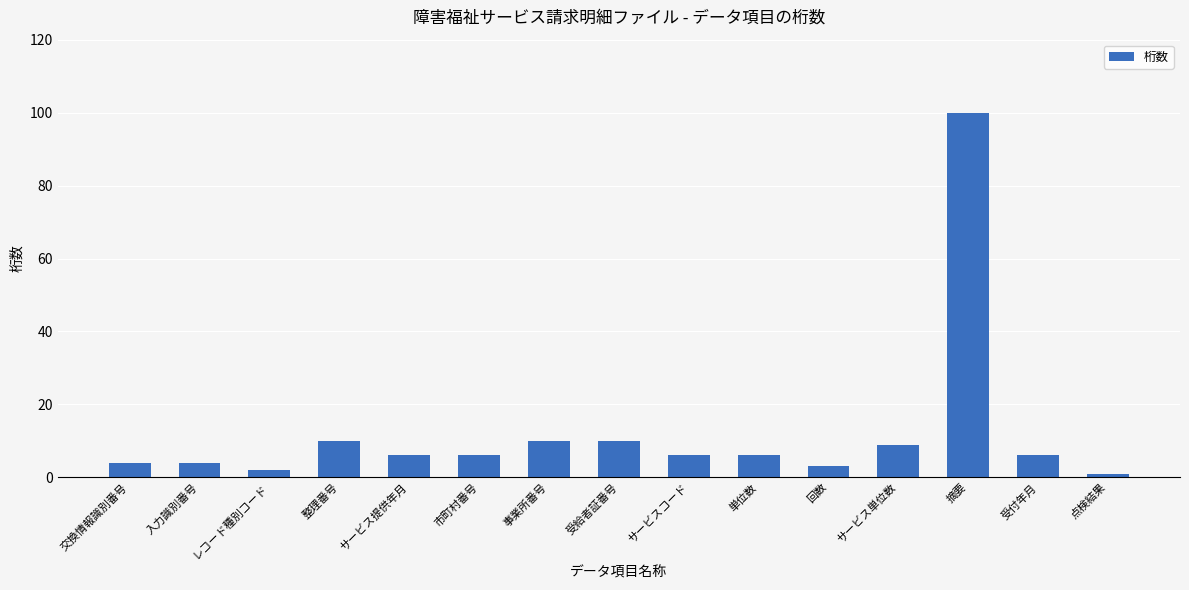

Reading right to left, list all the values displayed in this chart.

1	6	100	9	3	6	6	10	10	6	6	10	2	4	4